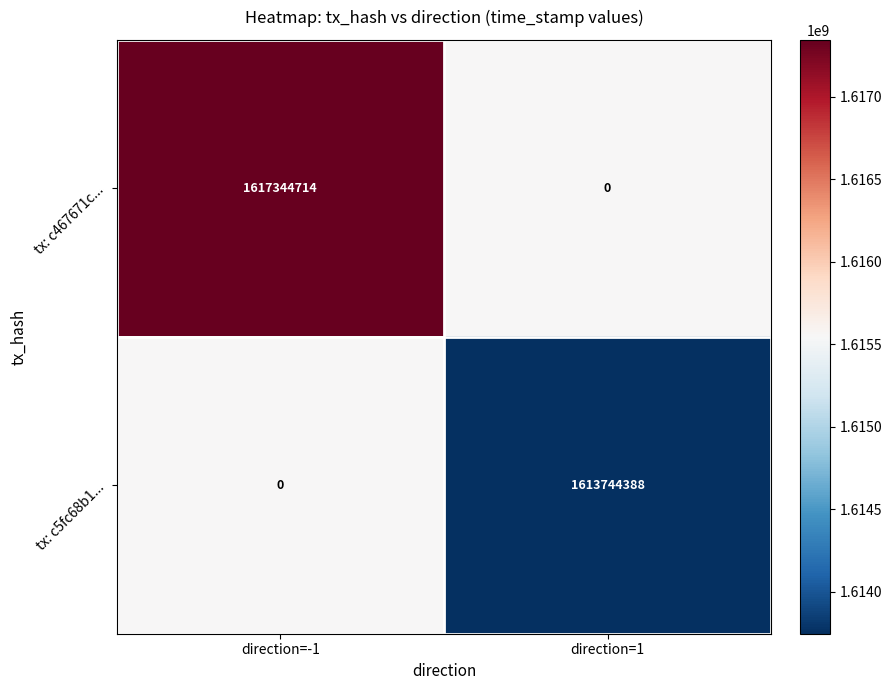

What is the approximate value of tx: c5fc68b1... at direction=1, to the nearest 10?

1613744390